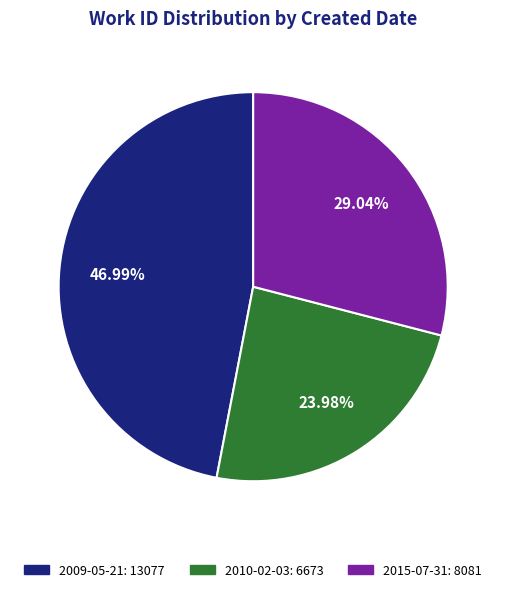

Is there any slice that represents more than half of the pie?

No